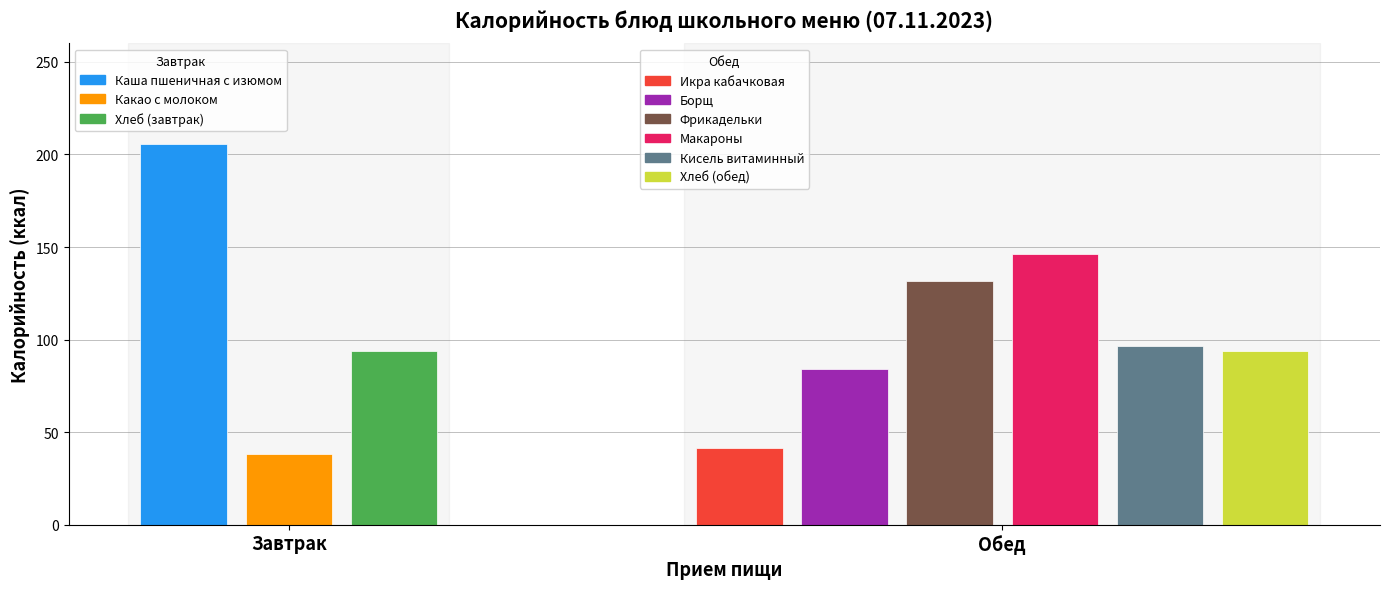

What position from the right is Хлеб (обед)?

1